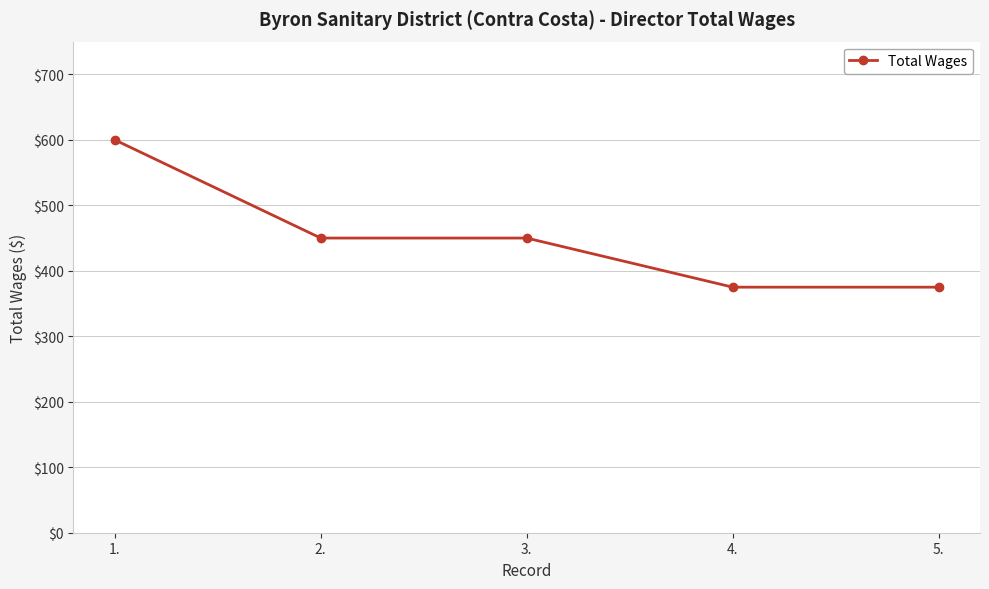

Count the values in the range 375 to 450.

4